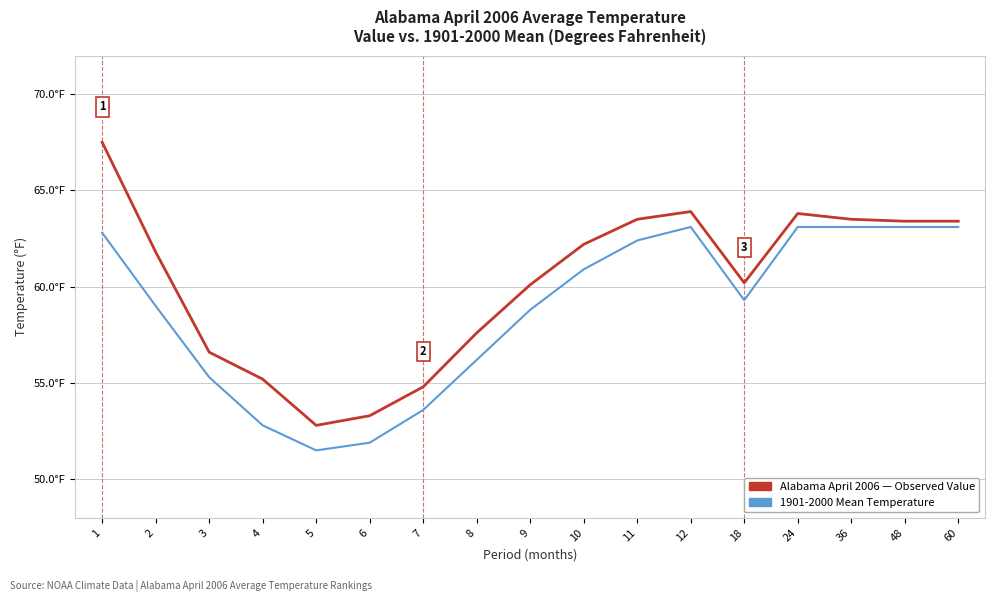

Is this an area chart (filled region under the line)?

No